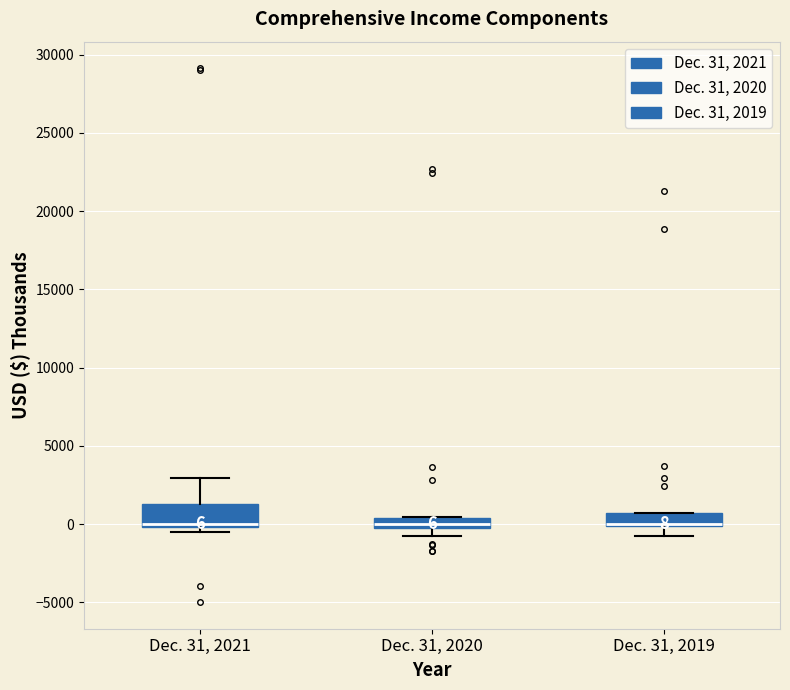

Comparing the boxes themselves (not the whiskers), which one is the tallest?

Dec. 31, 2021